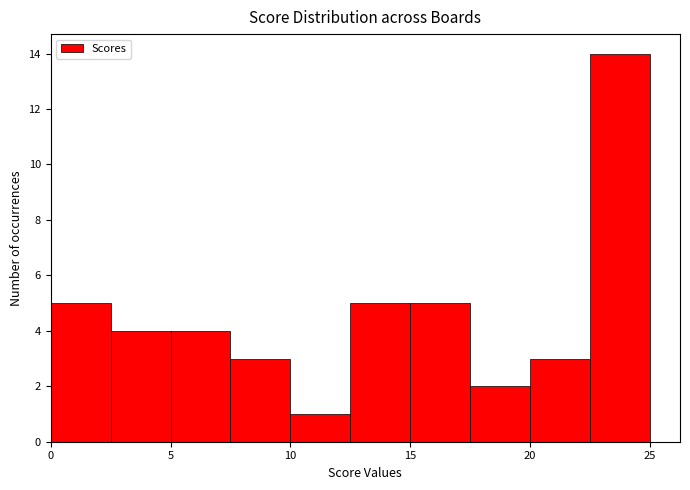

Reading left to right, transcribe this chart: for each bar, give the range it covers on the x-axis and its height. The values are not printed on the chart, so give them approximately, as read against the axis.

0.0 to 2.5: 5
2.5 to 5.0: 4
5.0 to 7.5: 4
7.5 to 10.0: 3
10.0 to 12.5: 1
12.5 to 15.0: 5
15.0 to 17.5: 5
17.5 to 20.0: 2
20.0 to 22.5: 3
22.5 to 25.0: 14